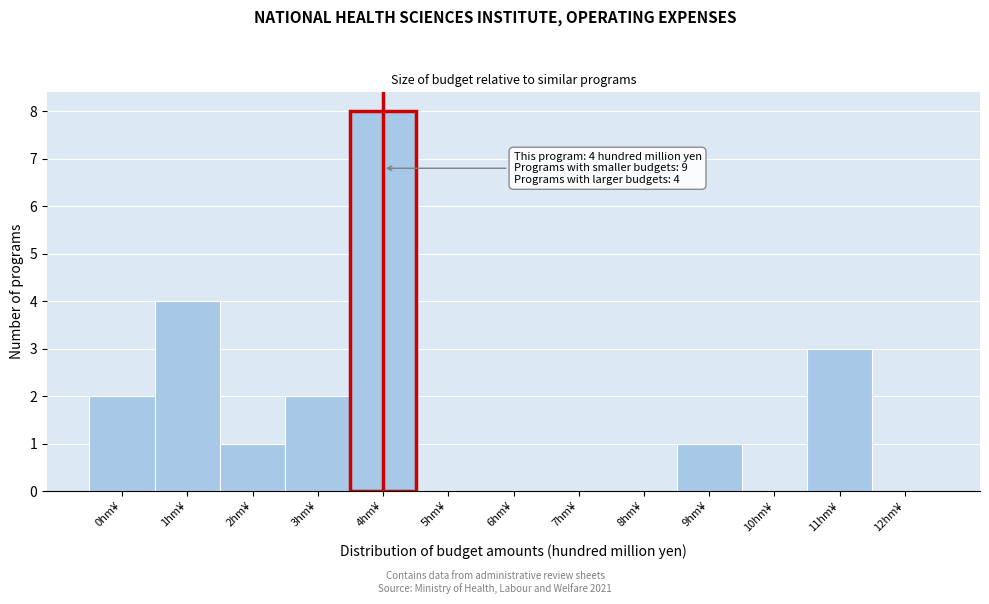

Reading left to right, extract all data points from this chart.

0hm¥=2	1hm¥=4	2hm¥=1	3hm¥=2	4hm¥=8	5hm¥=0	6hm¥=0	7hm¥=0	8hm¥=0	9hm¥=1	10hm¥=0	11hm¥=3	12hm¥=0